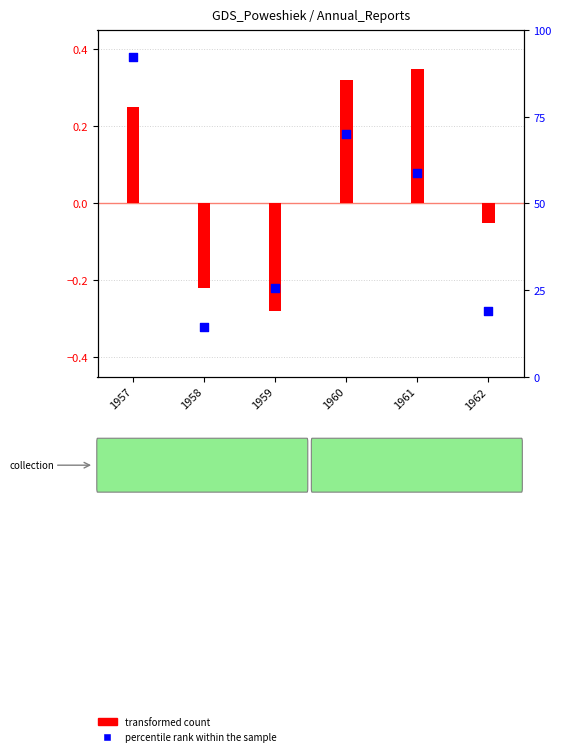

Is the value of percentile rank within the sample at 1959 greater than the value of transformed count at 1960?

Yes